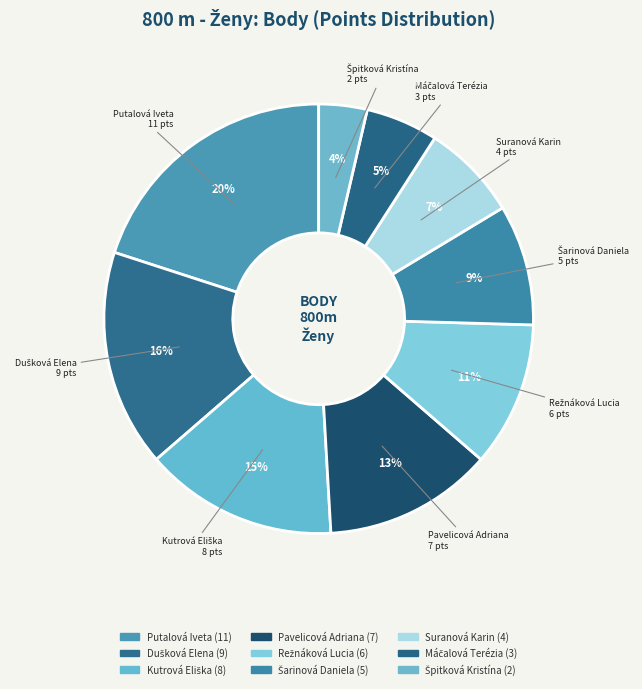

What percentage do Dušková Elena and Putalová Iveta together represent?

36.4%